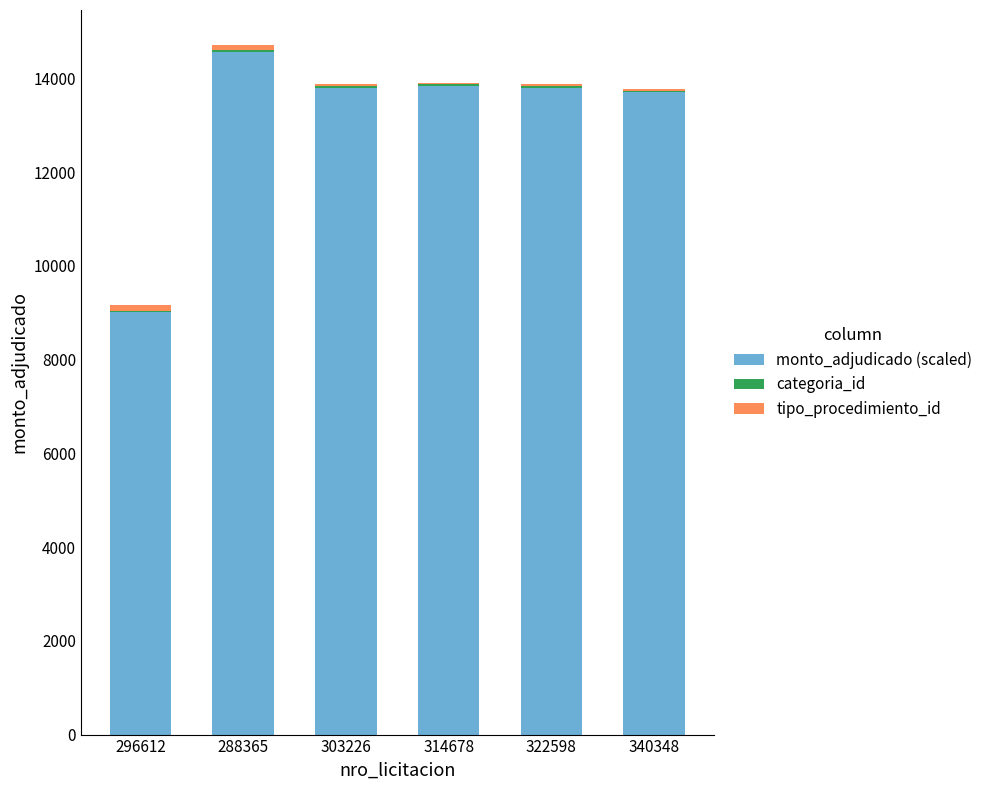

At which label does monto_adjudicado (scaled) reach its peak?

288365